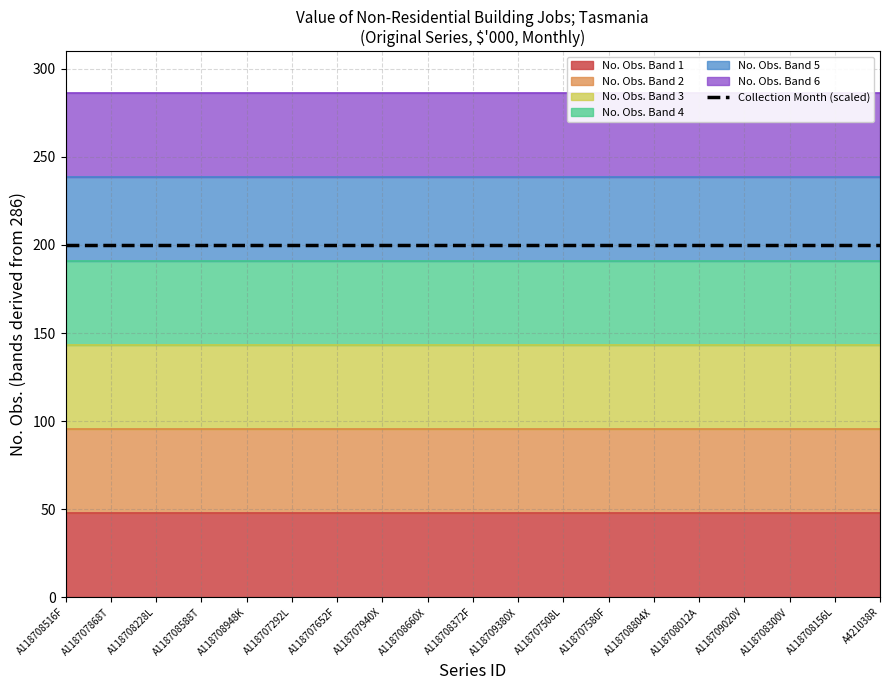

What position from the right is A118708372F?

10